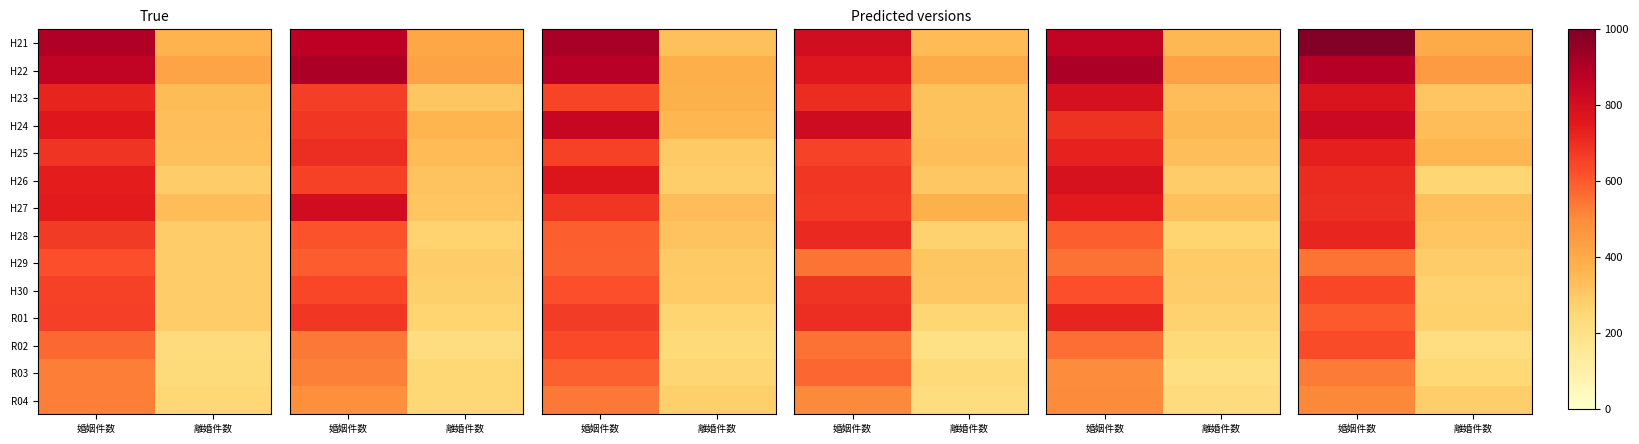

What is the lowest value of the R03 series?

247.5